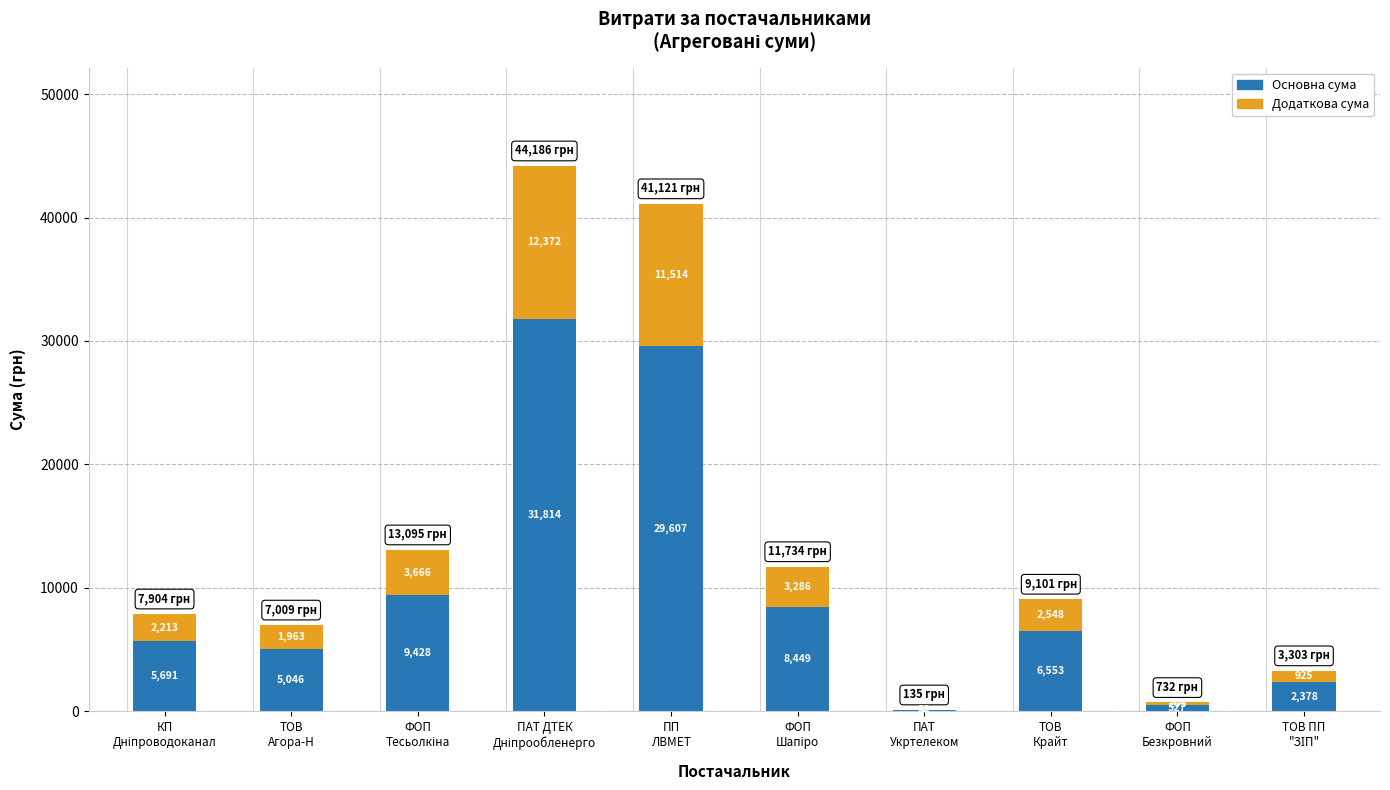

What is the minimum value for Основна сума?

97.2